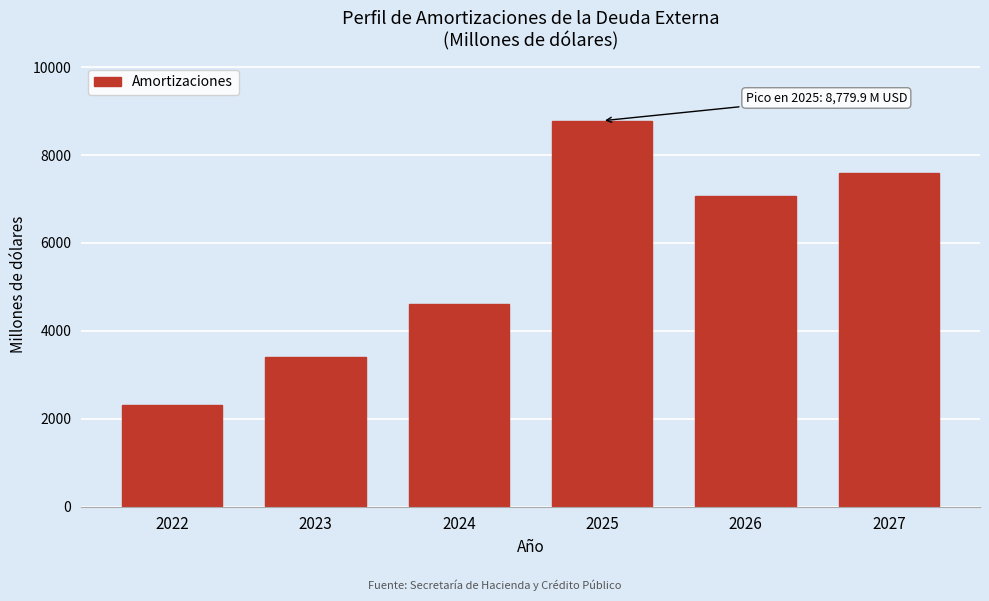

Reading left to right, list all the values displayed in this chart.

2324.9	3411.0	4619.3	8779.9	7076.3	7596.2